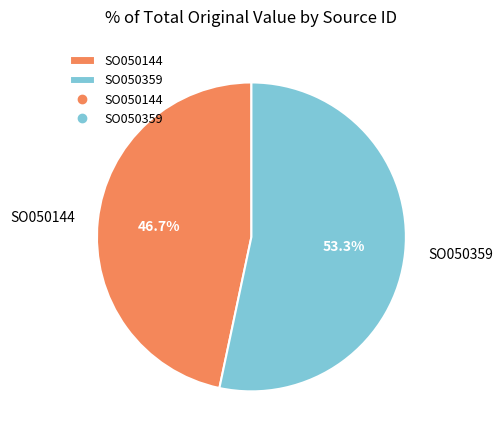

Does SO050144 account for over 50% of the chart?

No